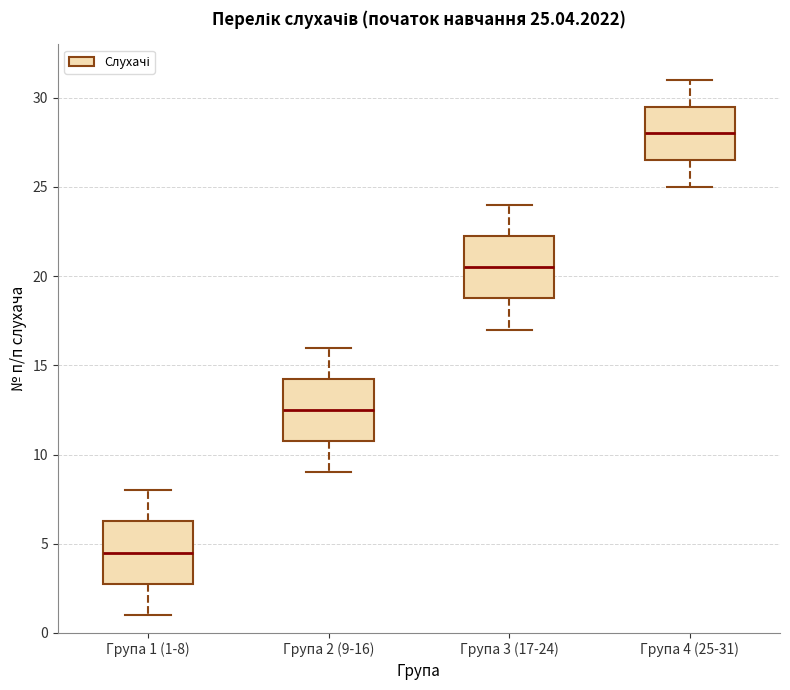

Which box's median line is the highest?

Група 4 (25-31)